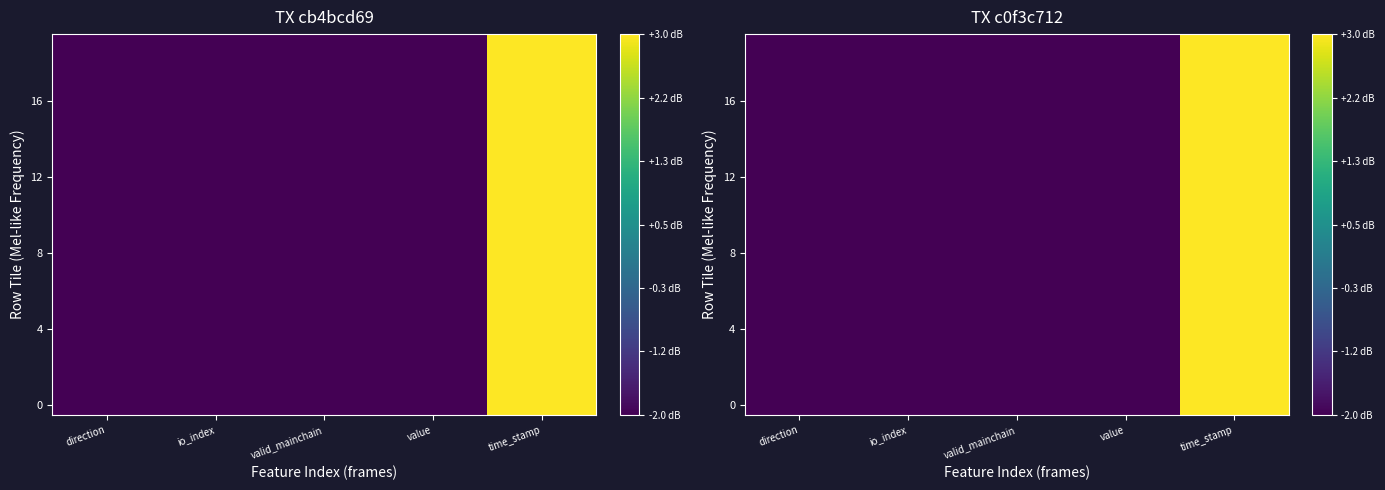

What is the greatest value displayed?

1572719648.0